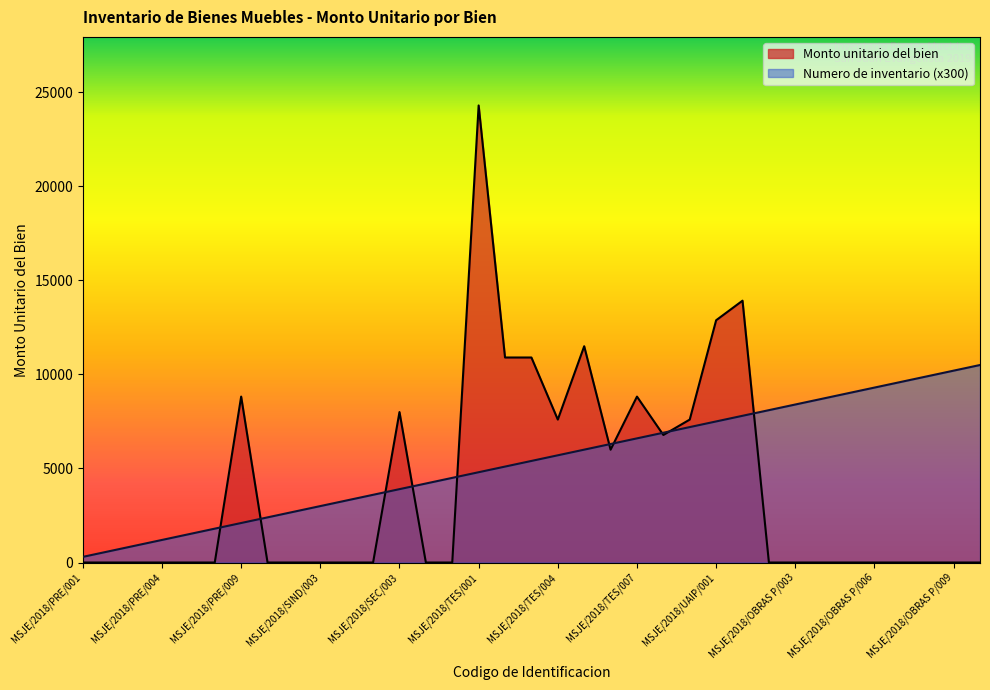

What is the total value across all series at MSJE/2018/TES/009?

14799.2